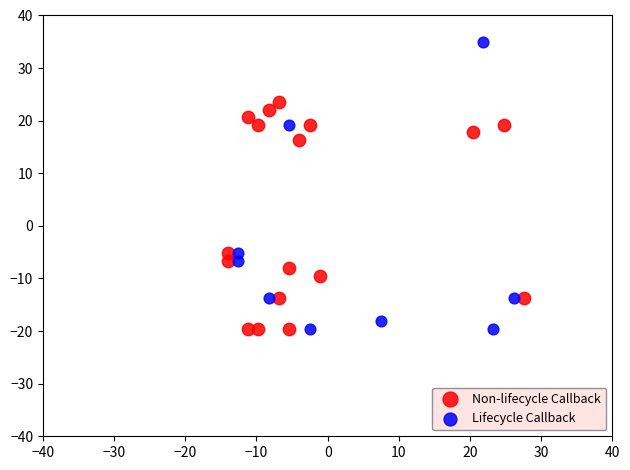

Which series has the widest spread of Y values?

Lifecycle Callback